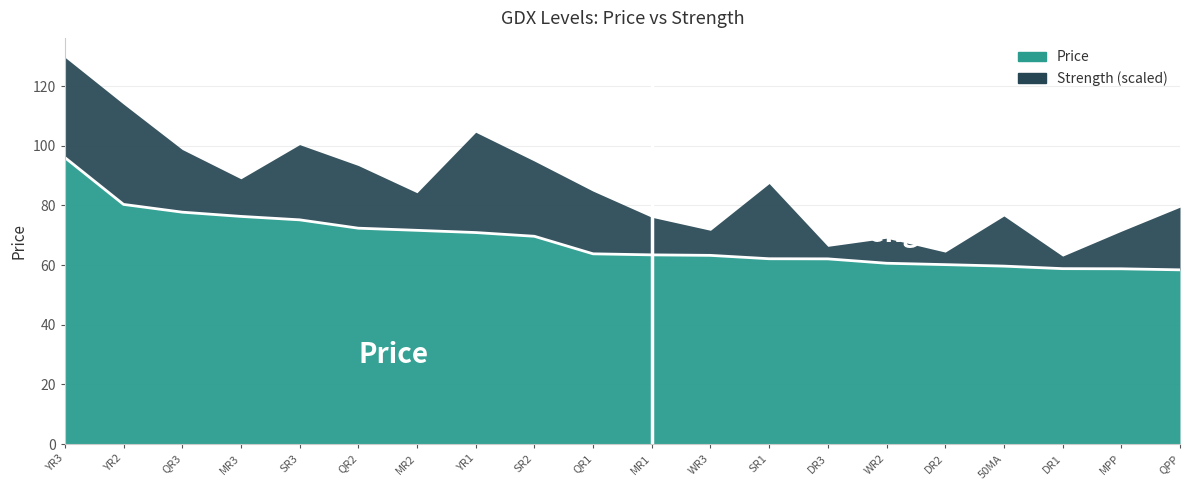

Rank the categories by value from lowest to highest.

QPP, MPP, DR1, 50MA, DR2, WR2, DR3, SR1, WR3, MR1, QR1, SR2, YR1, MR2, QR2, SR3, MR3, QR3, YR2, YR3